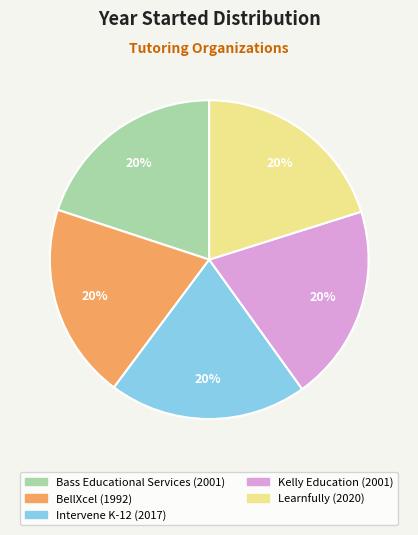

To the nearest percent, what percentage of the pie is Intervene K-12?

20%